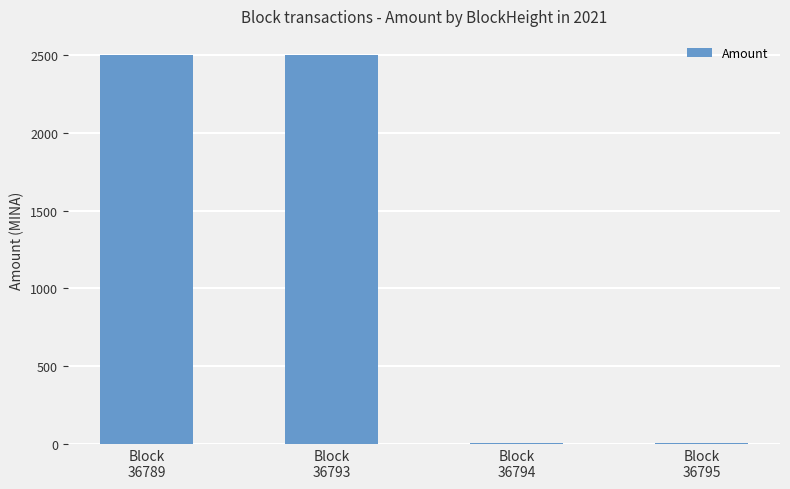

What is the maximum value shown in the chart?

2500.0